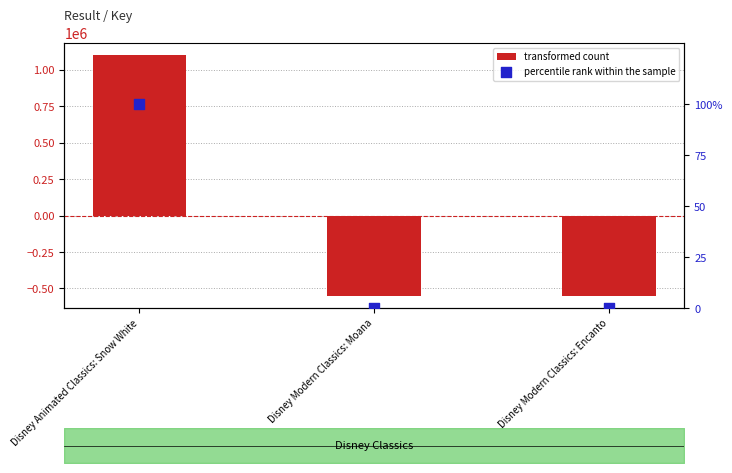

What is the total value across all series at Disney Animated Classics: Snow White?

1102741.0